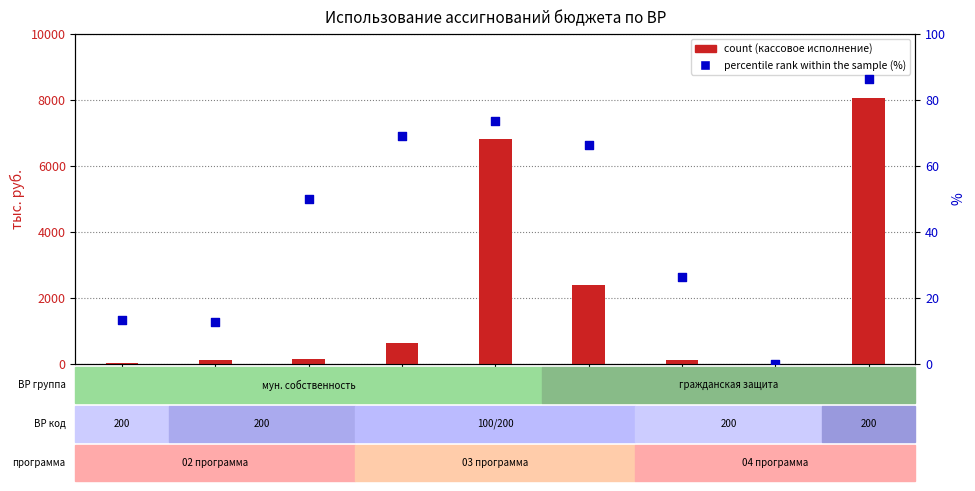

Which series has the largest total across all categories?

count